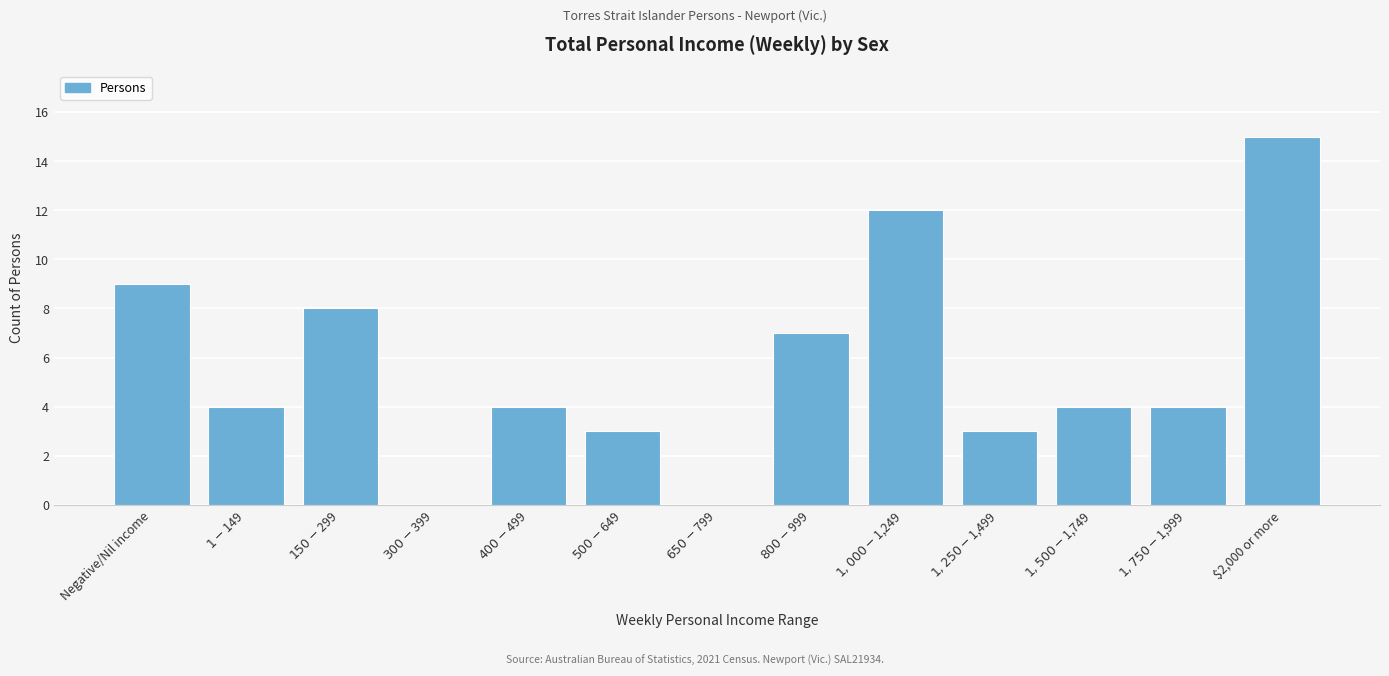

Which category has the highest value across all series?

$2,000 or more